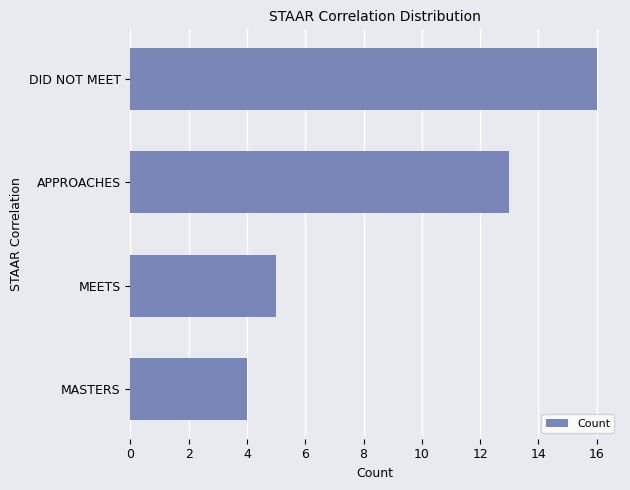

Is it true that the value at MEETS is 5?

True